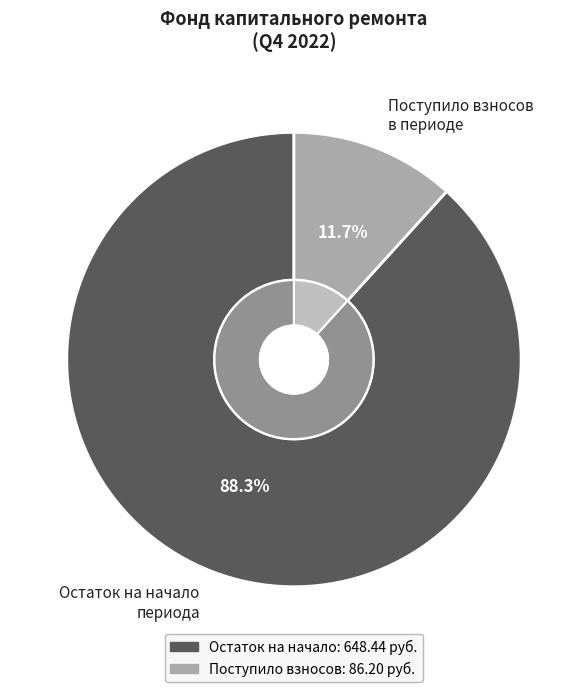

Does Остаток на начало account for over 50% of the chart?

Yes